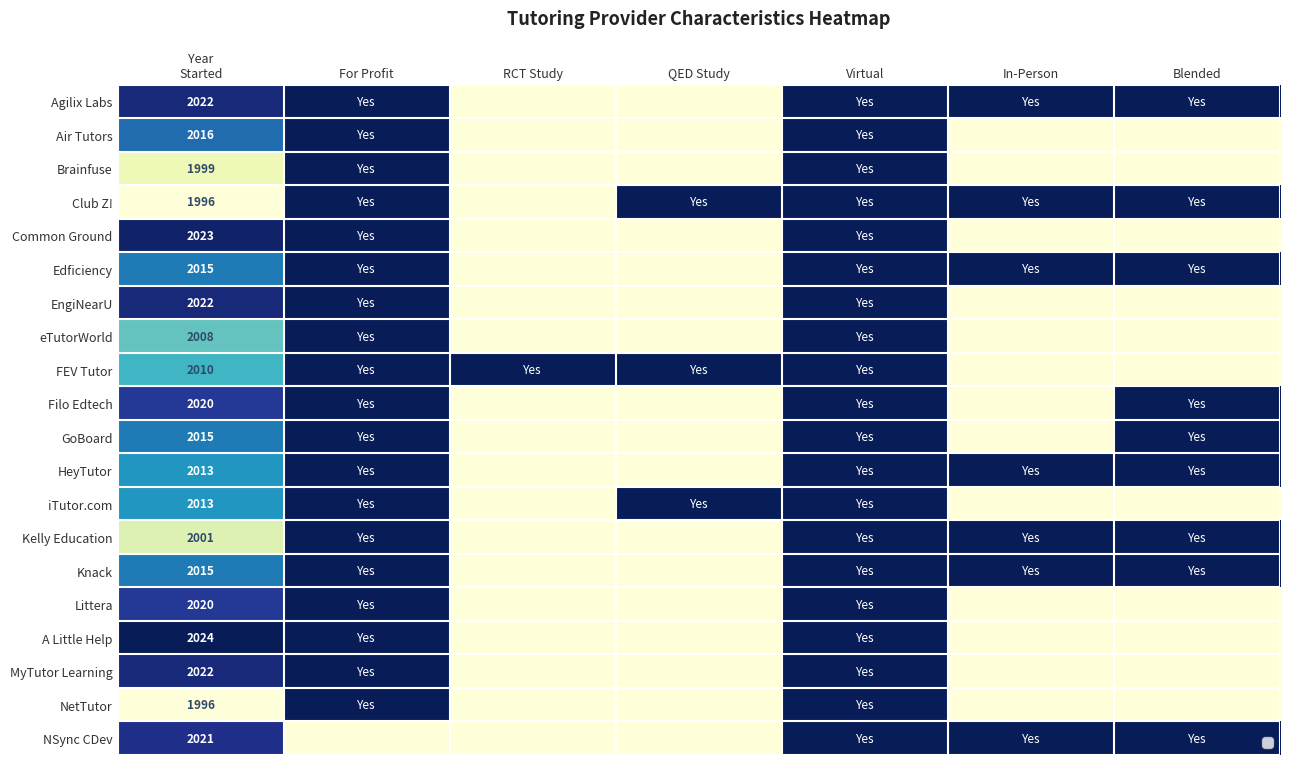

How many distinct data groups are displayed?

20